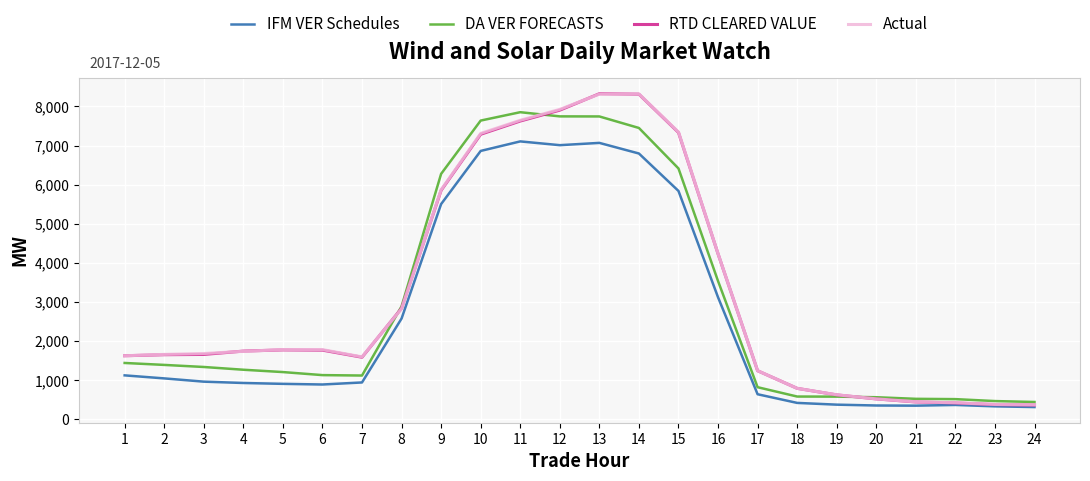

The value of IFM VER Schedules at 10 is 1992.0. True or false?

False